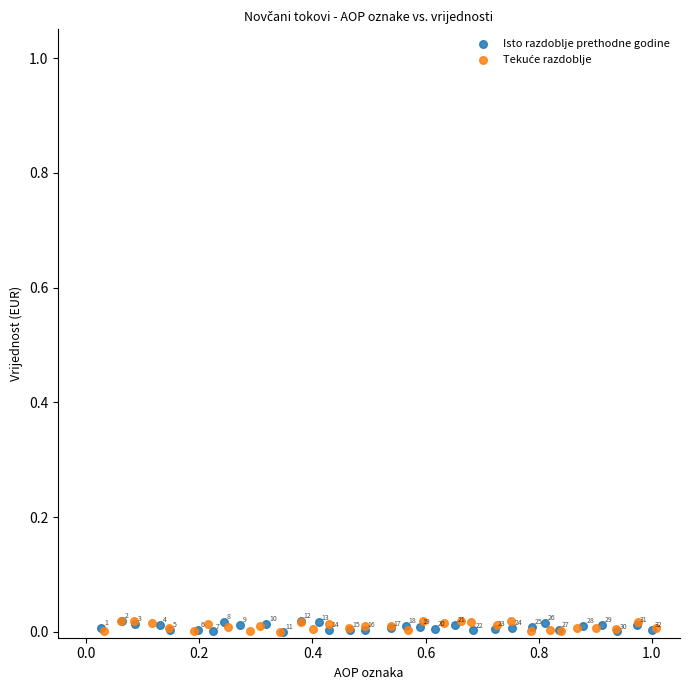

Which series reaches the minimum Y coordinate?

Isto razdoblje prethodne godine